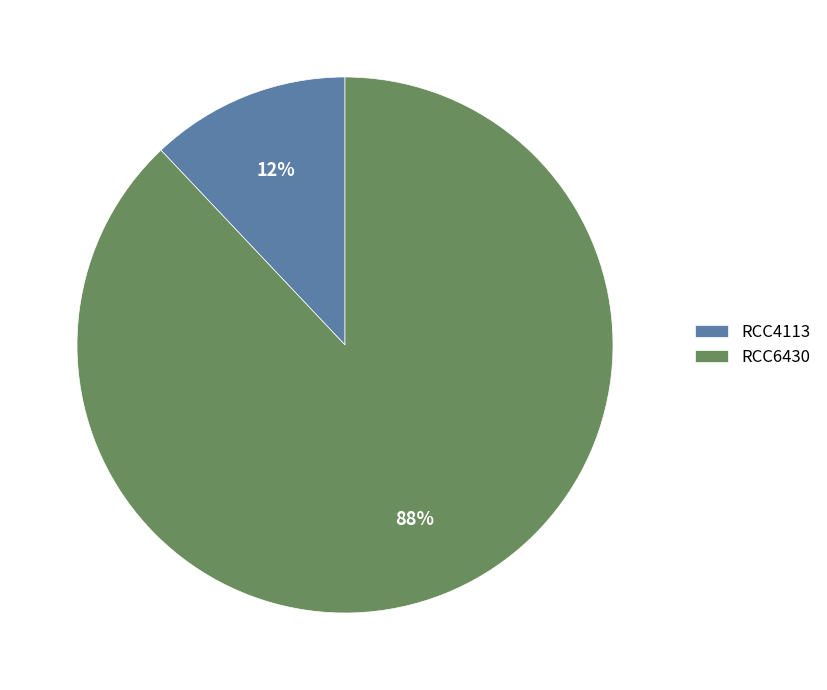

To the nearest percent, what is the average slice percentage?

50%